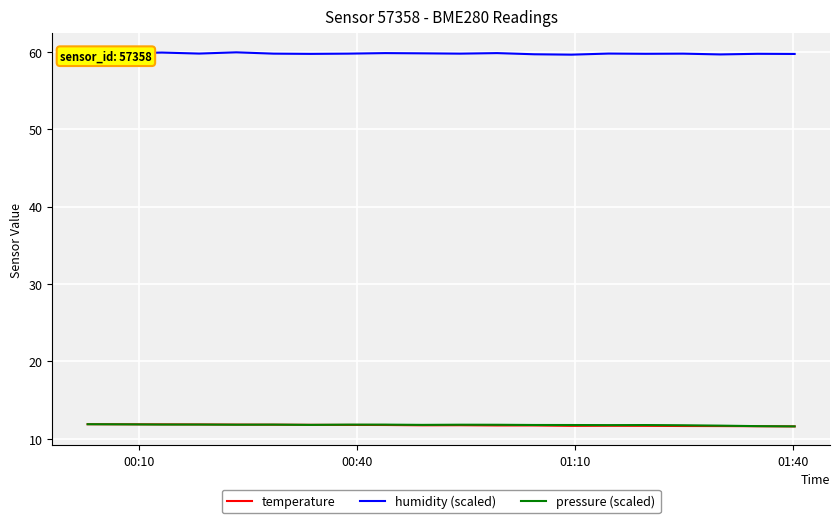

Reading left to right, extract all data points from this chart.

temperature: 11.9	11.9	11.9	11.9	11.8	11.8	11.8	11.8	11.8	11.8	11.8	11.7	11.7	11.7	11.7	11.7	11.7	11.7	11.6	11.6
humidity (scaled): 60.0	59.8	59.9	59.8	59.9	59.7	59.7	59.7	59.8	59.8	59.7	59.8	59.7	59.6	59.8	59.7	59.7	59.6	59.7	59.7
pressure (scaled): 11.9	11.9	11.8	11.8	11.8	11.8	11.8	11.8	11.8	11.8	11.8	11.8	11.8	11.8	11.8	11.8	11.8	11.7	11.6	11.6